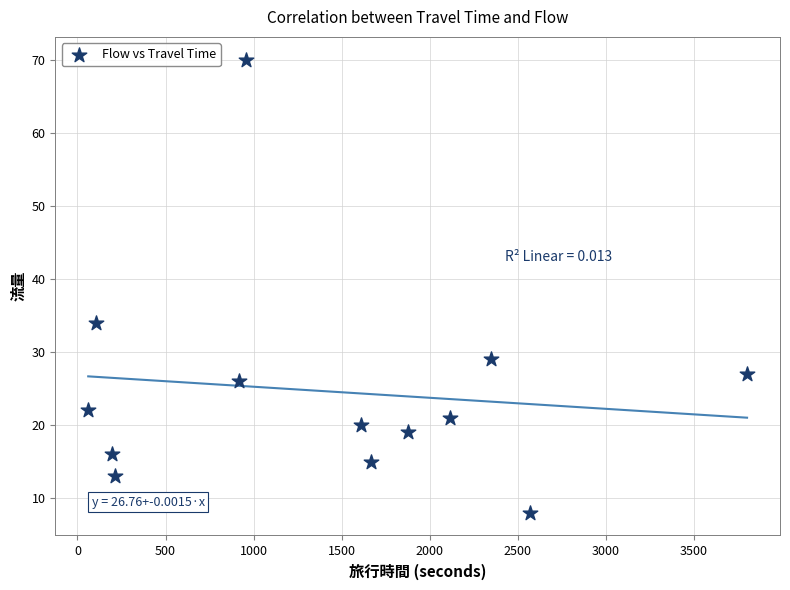

What is the range of Y values (max minus min)?

62